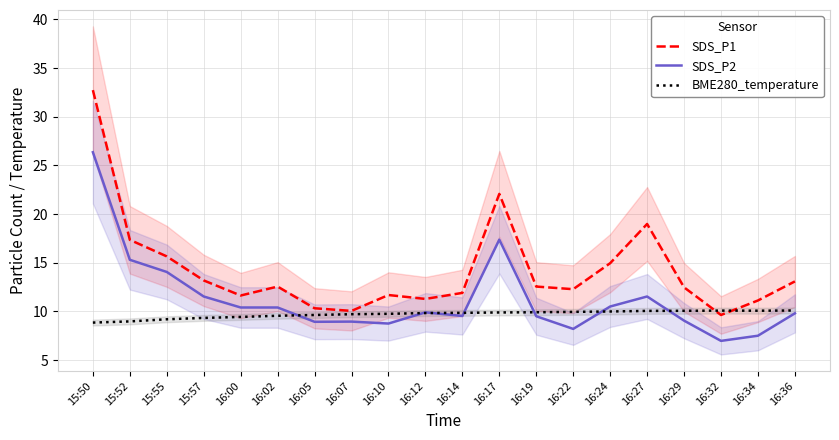

In SDS_P2, how many points are lower than both neighbors (excluding endpoints)?

5